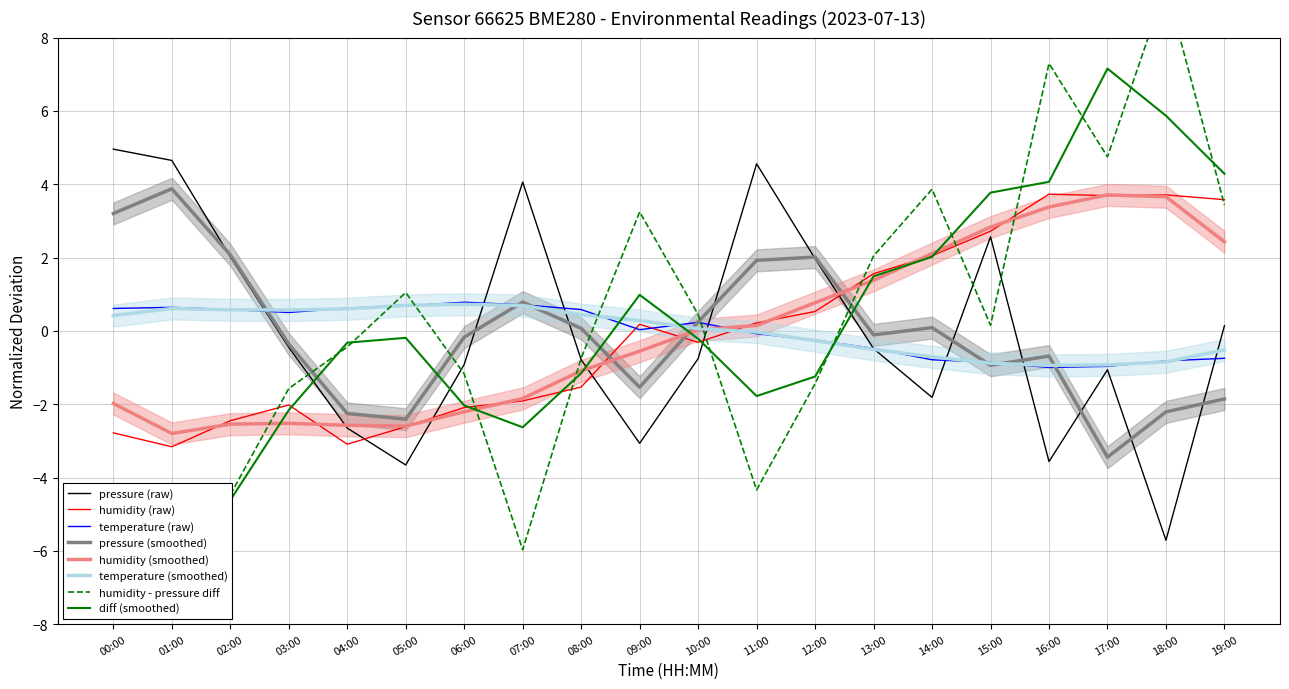

Which category has the lowest value across all series?

18:00